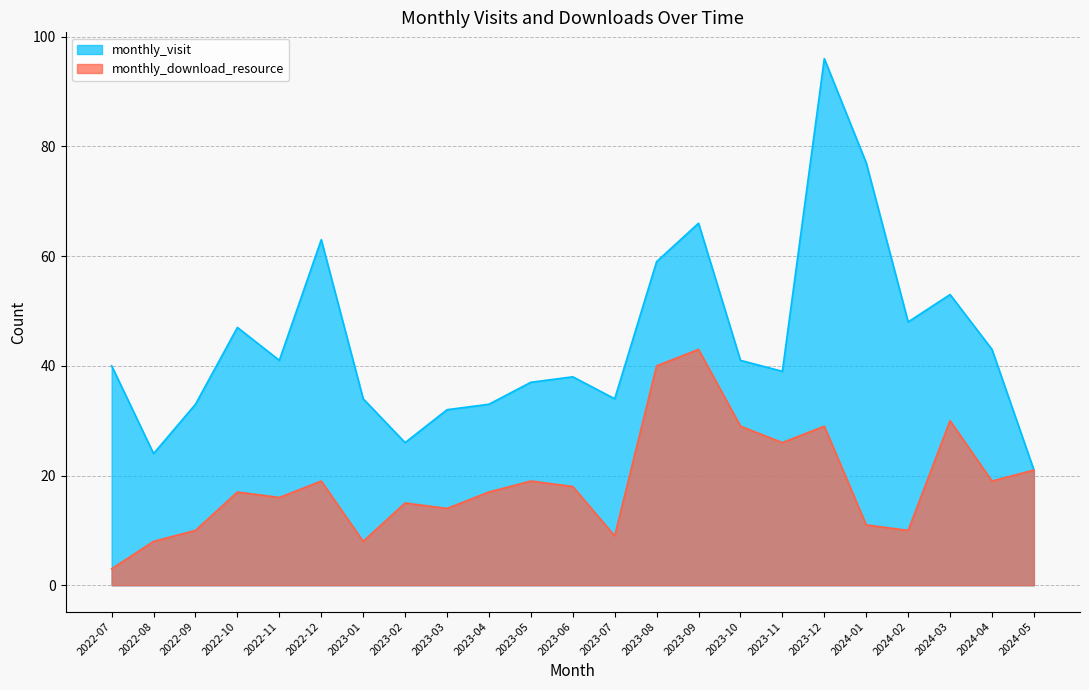

What is the highest value of the monthly_download_resource series?

43